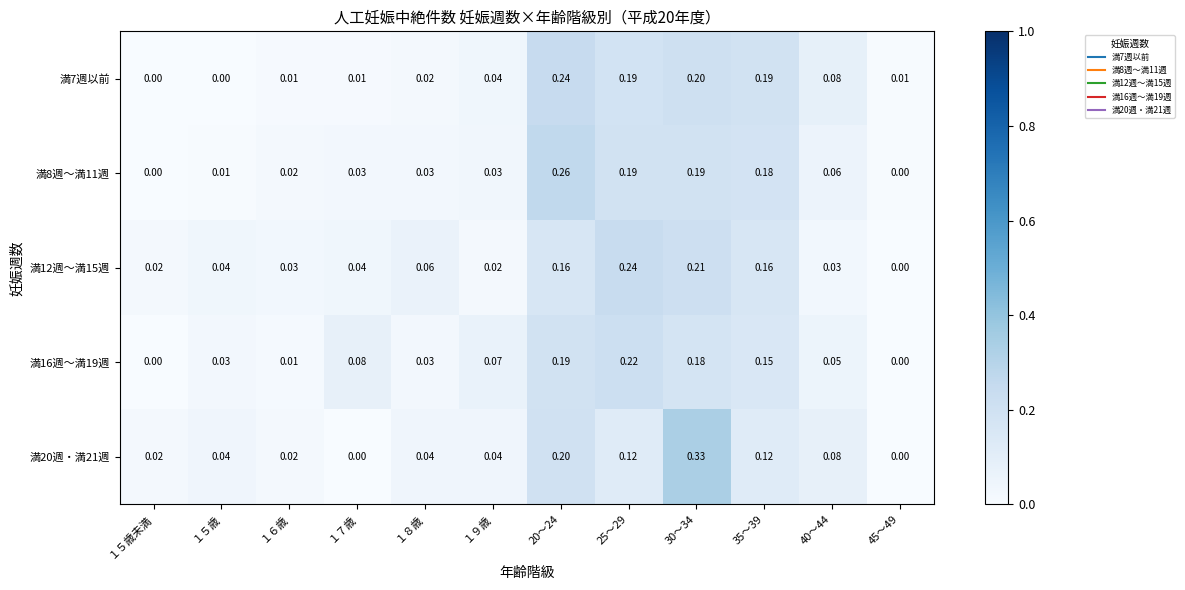

Is the value of 満12週～満15週 at １６歳 greater than the value of 満8週～満11週 at 40～44?

No